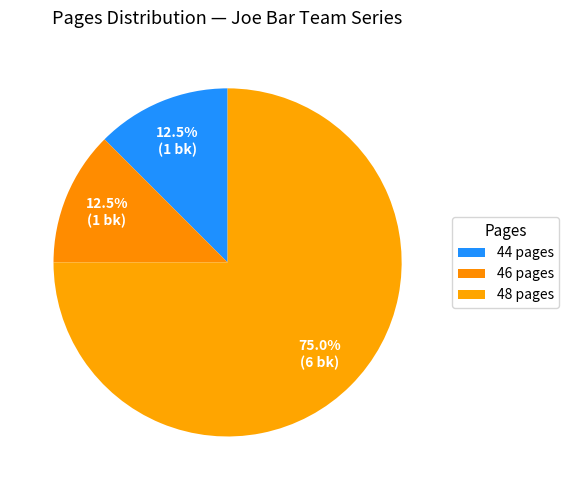

How many slices are in this pie chart?

3